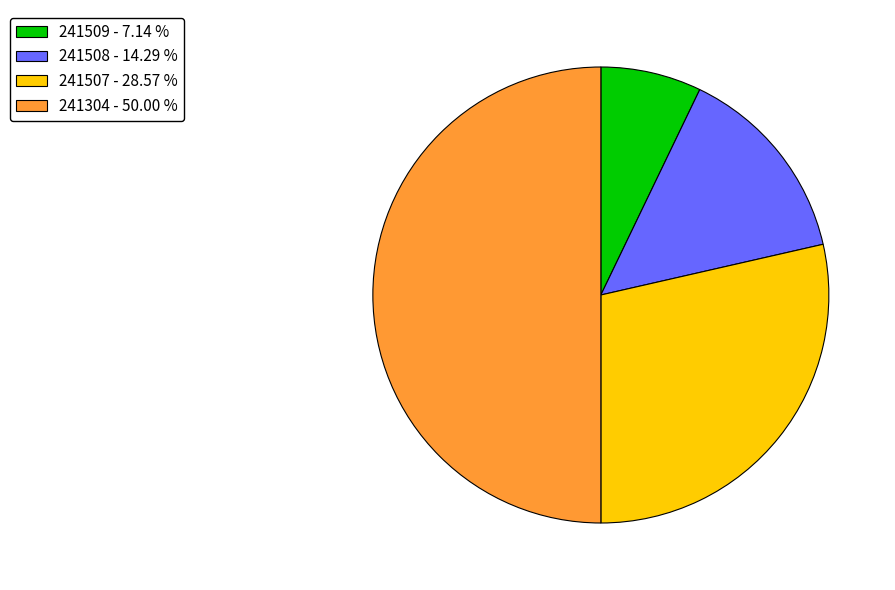

What is the ratio of the value at 241304 to the value at 241509?

7.0